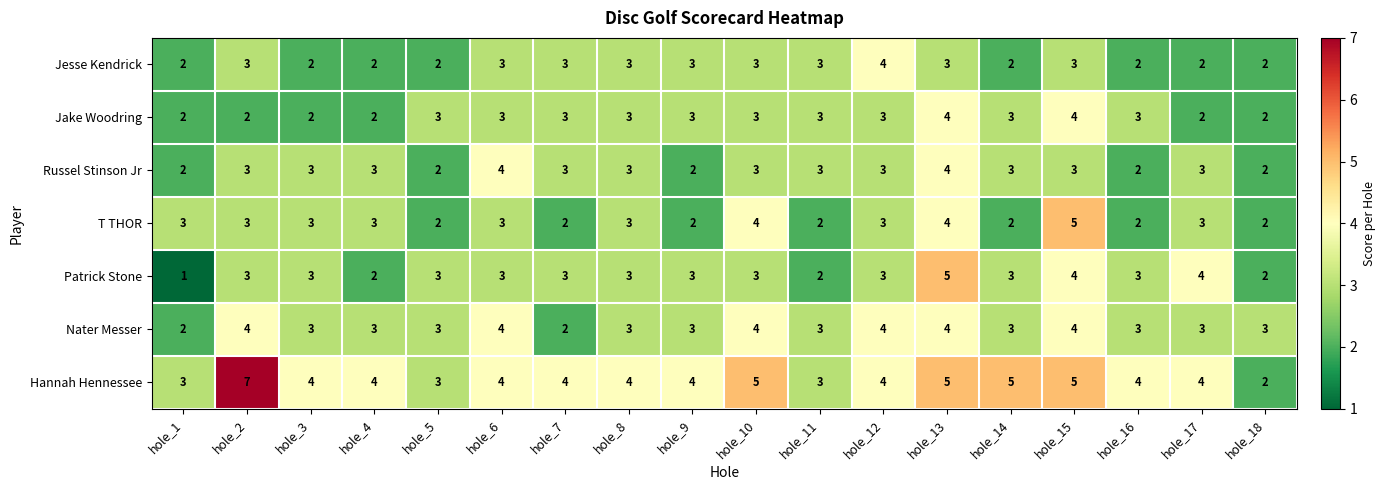

Count the Jesse Kendrick values in the range 2 to 3.

17